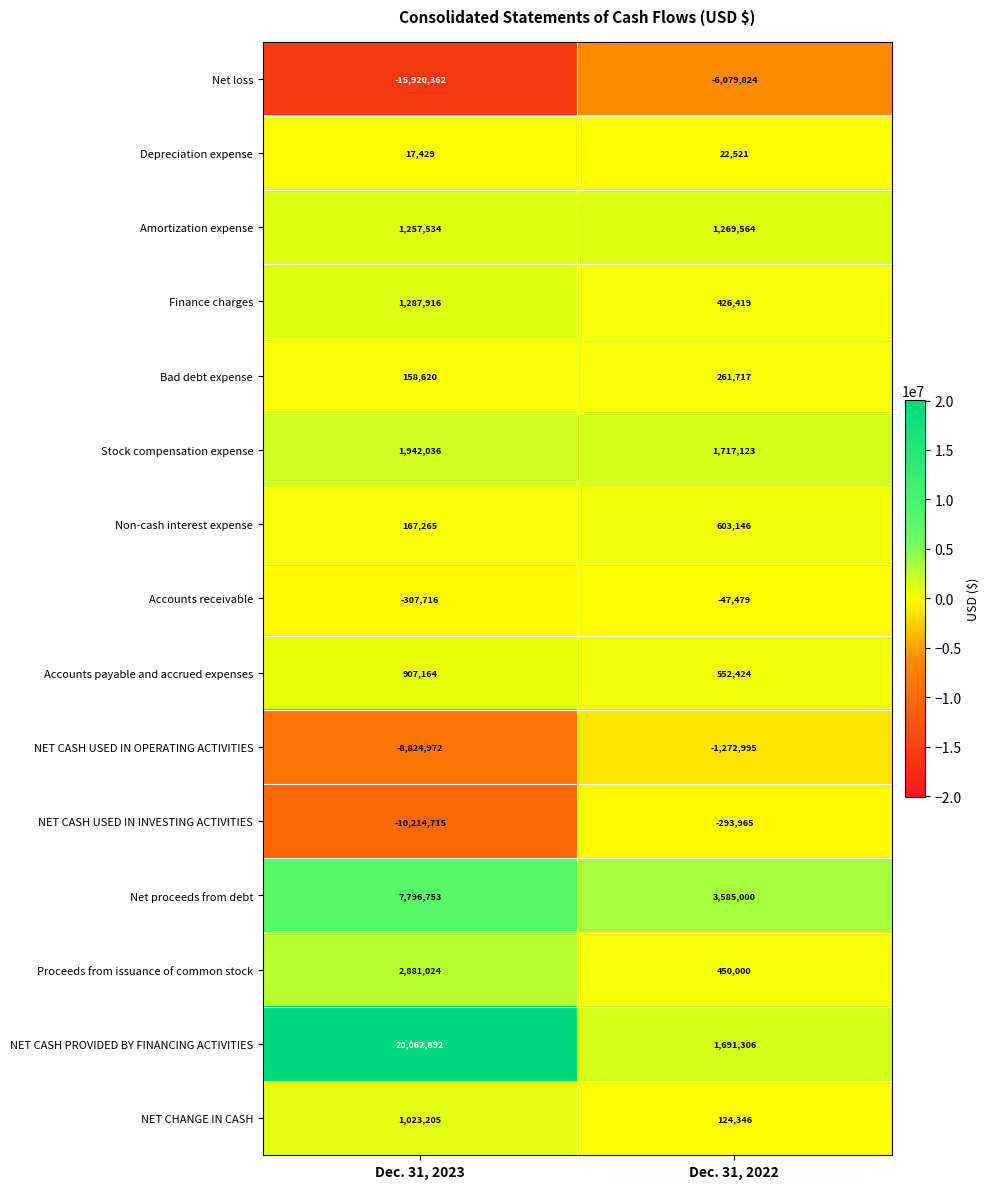

Rank the series at Dec. 31, 2022 from highest to lowest value.

Net proceeds from debt, Stock compensation expense, NET CASH PROVIDED BY FINANCING ACTIVITIES, Amortization expense, Non-cash interest expense, Accounts payable and accrued expenses, Proceeds from issuance of common stock, Finance charges, Bad debt expense, NET CHANGE IN CASH, Depreciation expense, Accounts receivable, NET CASH USED IN INVESTING ACTIVITIES, NET CASH USED IN OPERATING ACTIVITIES, Net loss